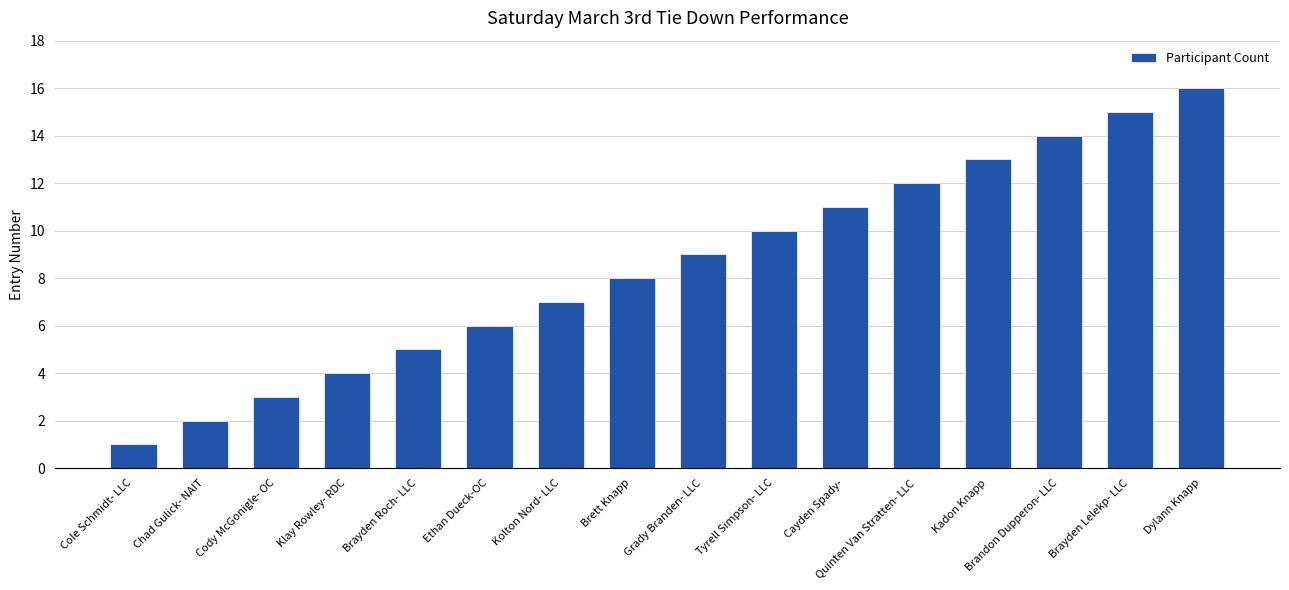

What is the label of the 2nd bar from the right?

Brayden Lelekp- LLC